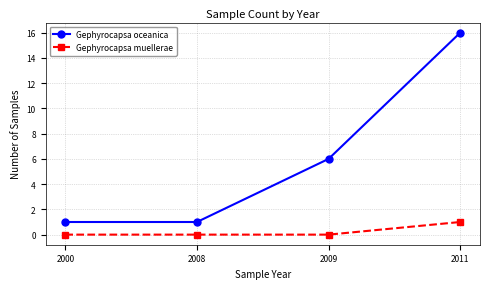

Does the chart have visible grid lines?

Yes